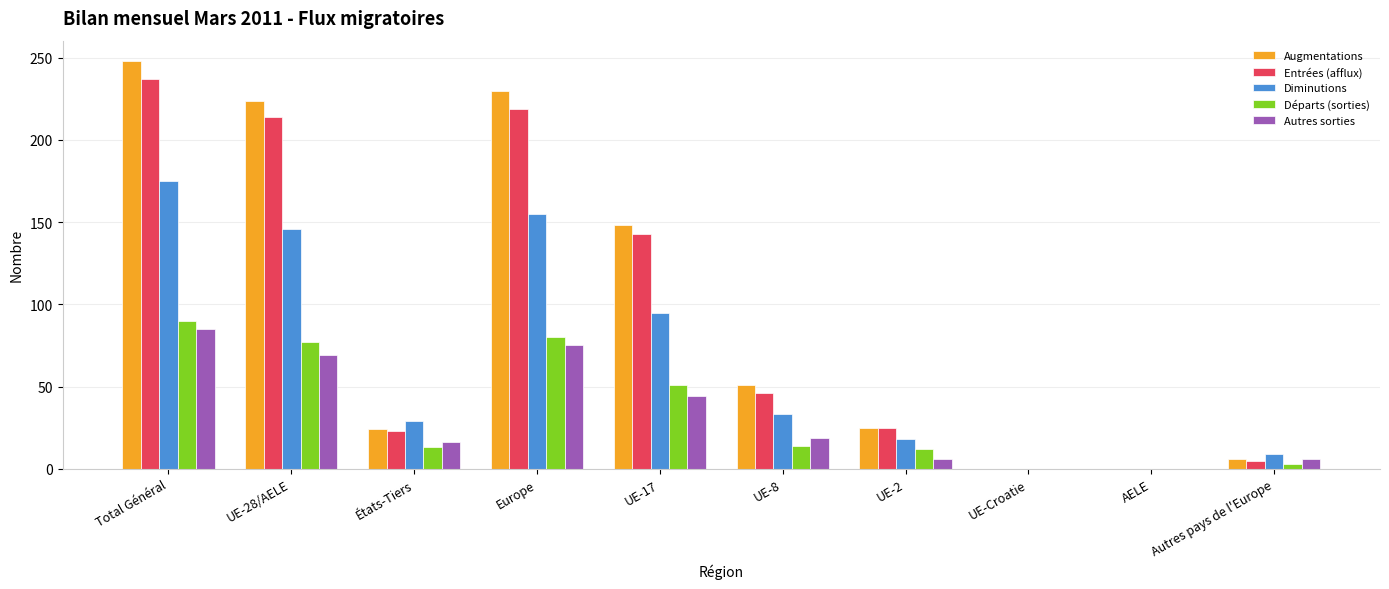

What are all the series names shown in the legend?

Augmentations, Entrées (afflux), Diminutions, Départs (sorties), Autres sorties